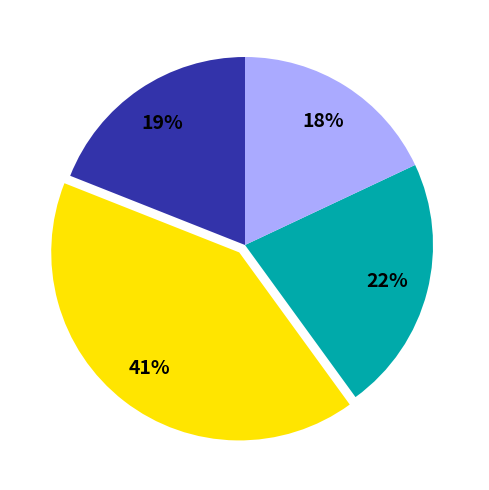

How many slices are in this pie chart?

4